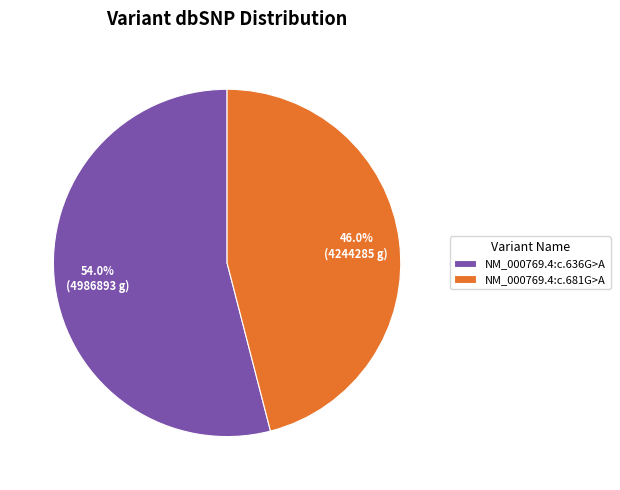

Does NM_000769.4:c.636G>A account for over 50% of the chart?

Yes